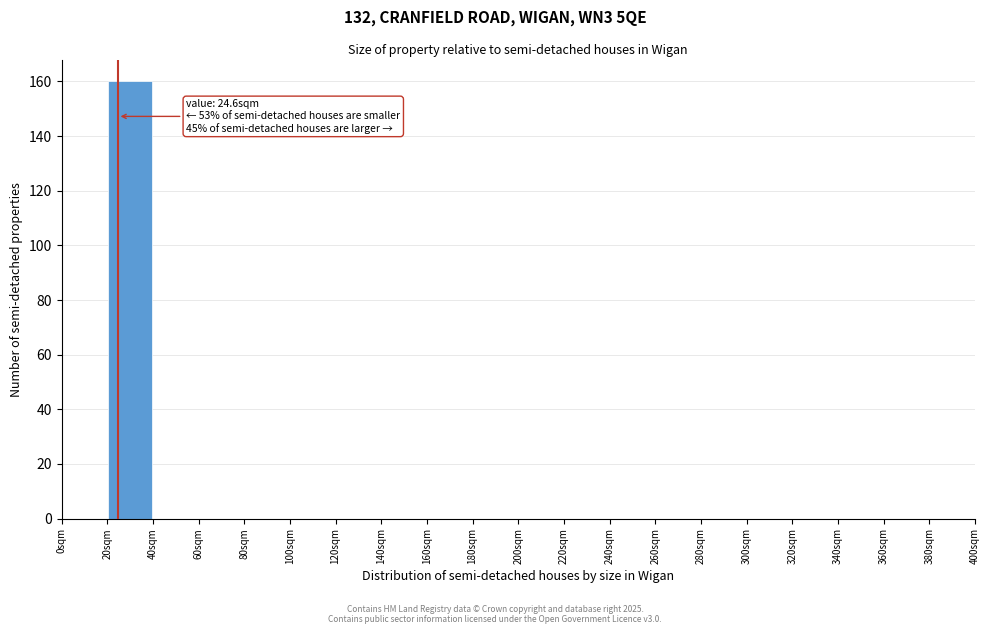

Which range on the x-axis has the tallest bar?

20 to 40